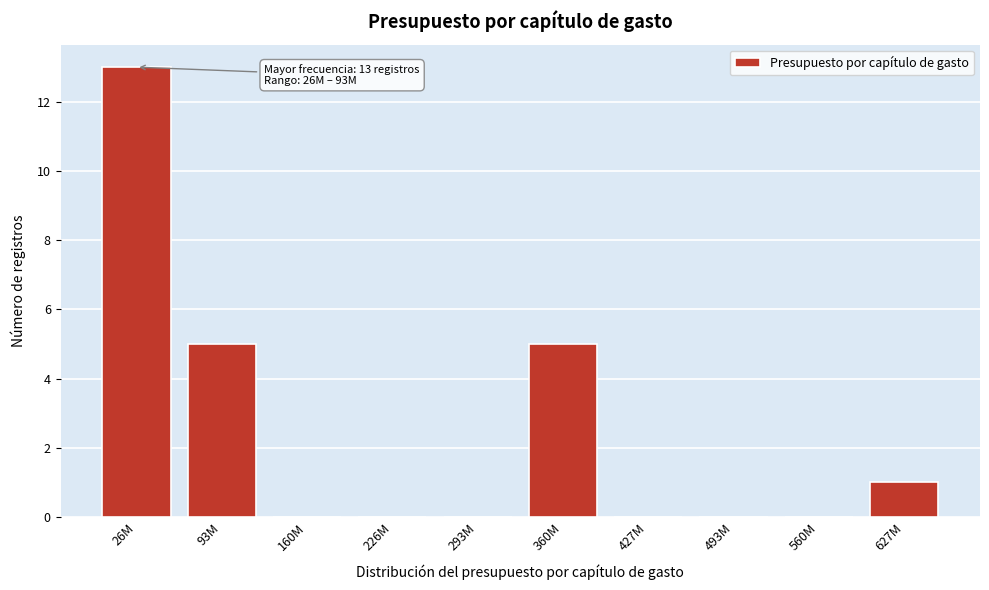

Reading left to right, extract all data points from this chart.

26M=13	93M=5	160M=0	226M=0	293M=0	360M=5	427M=0	493M=0	560M=0	627M=1